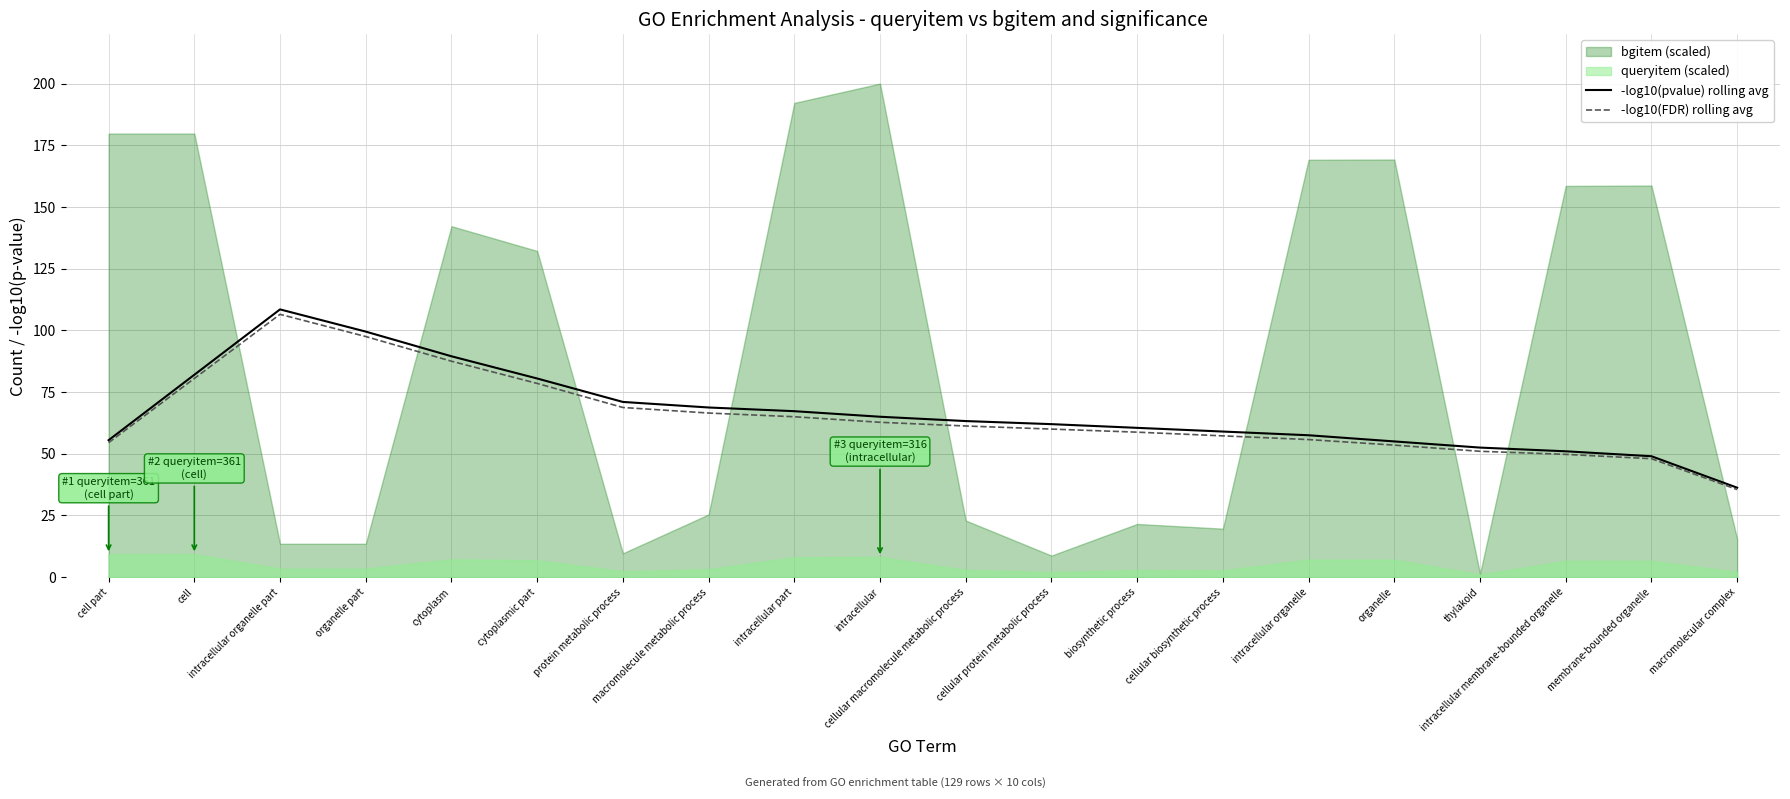

Is it true that -log10(FDR) rolling avg equals 97.5 at organelle part?

True